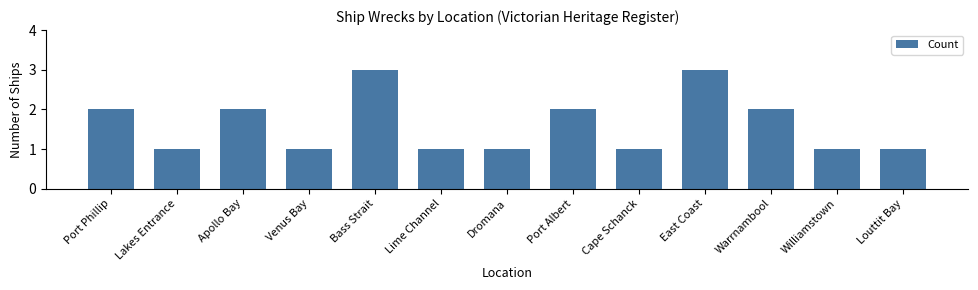

What is the greatest value displayed?

3